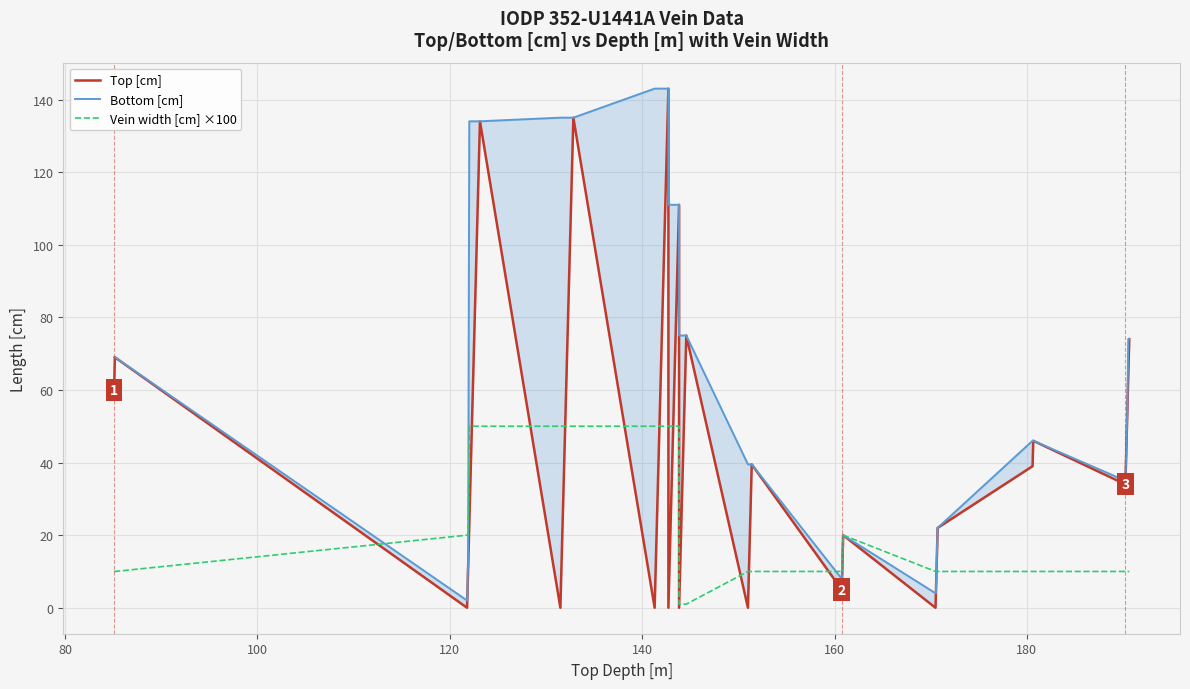

At how many categories does at least one series exceed 54?

14